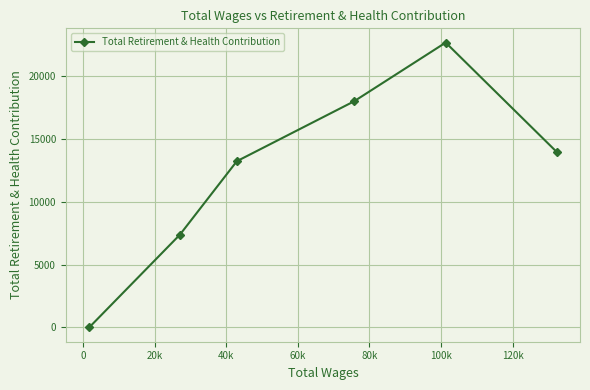

What is the difference between the maximum and minimum values?

22629